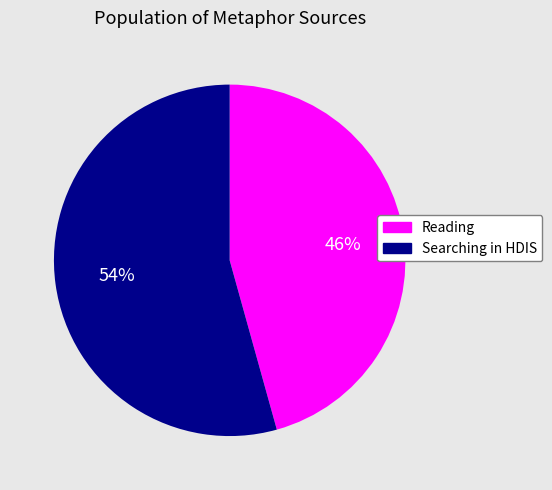

Which category has the biggest portion of the pie?

Searching in HDIS